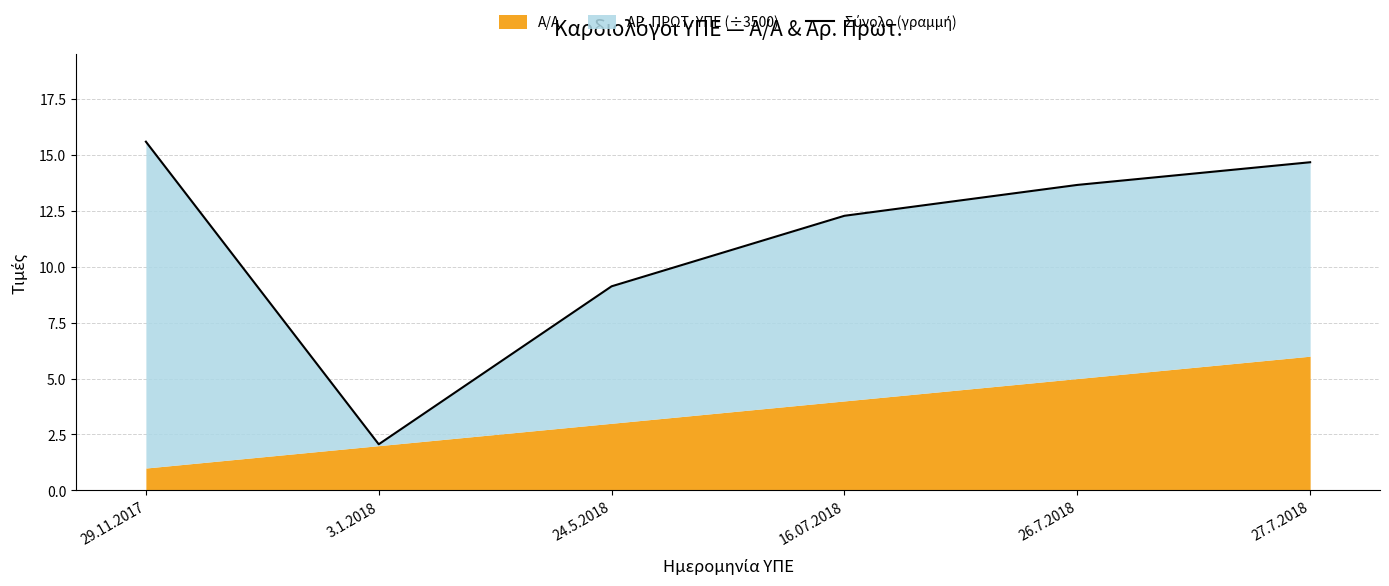

Where does the data first go above 13?

29.11.2017